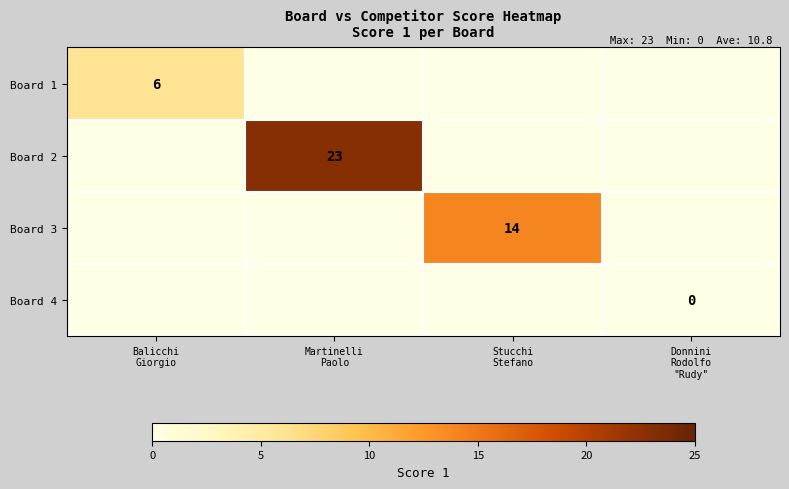

List the series in order of their overall mean, highest first.

Board 2, Board 3, Board 1, Board 4